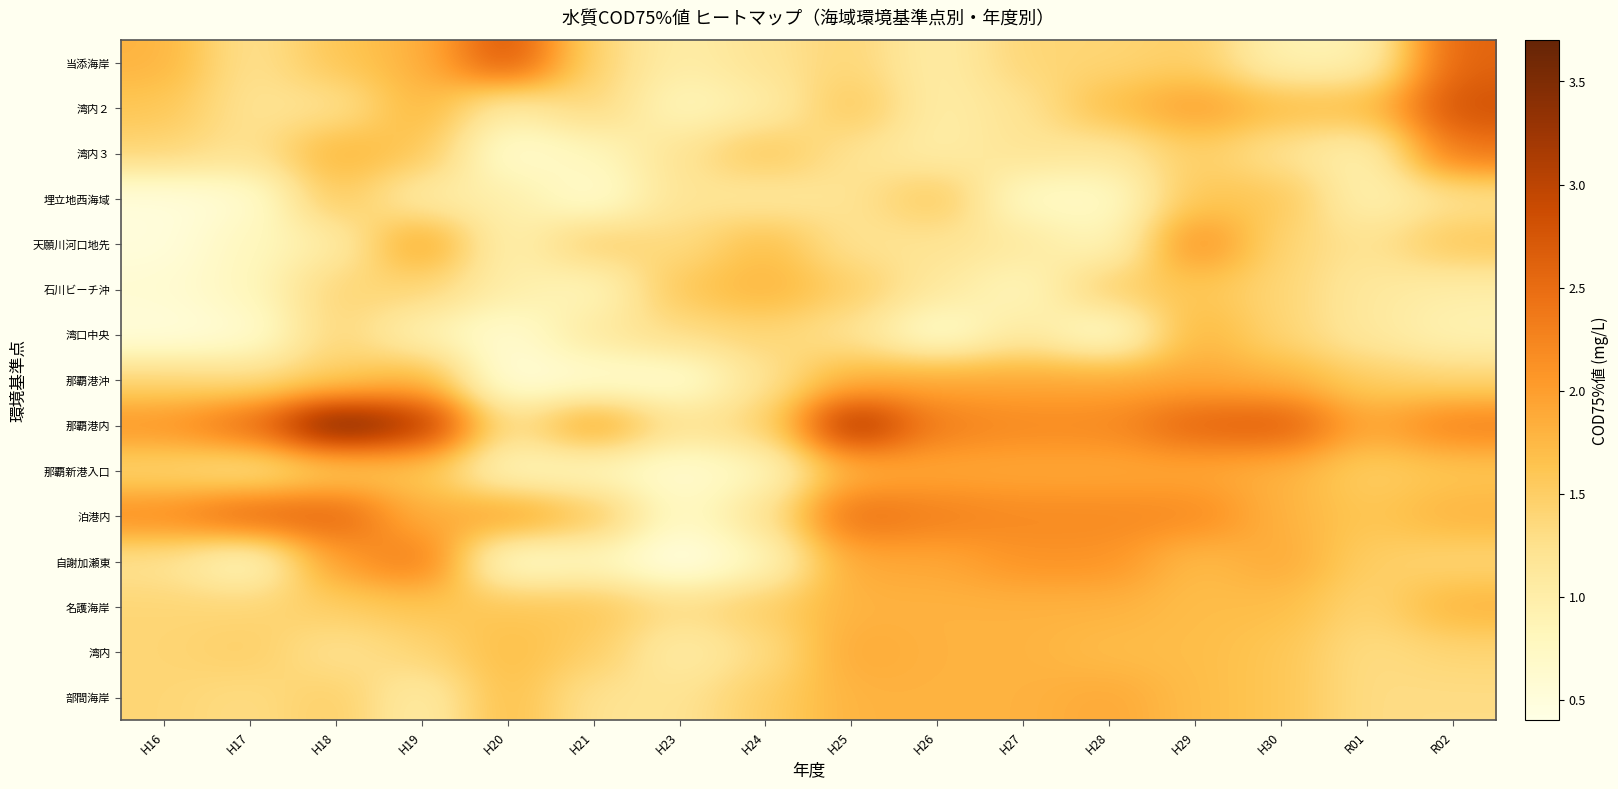

Which series has the widest spread of values?

那覇港内